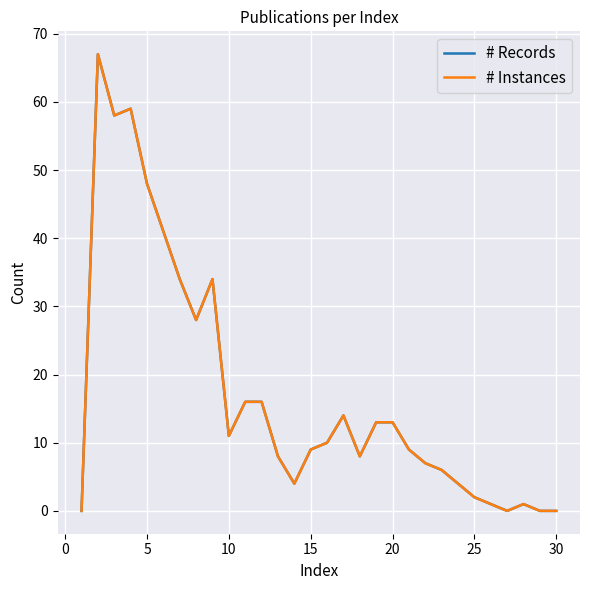

What is the value of the # Instances point at the 25th from the left?

2